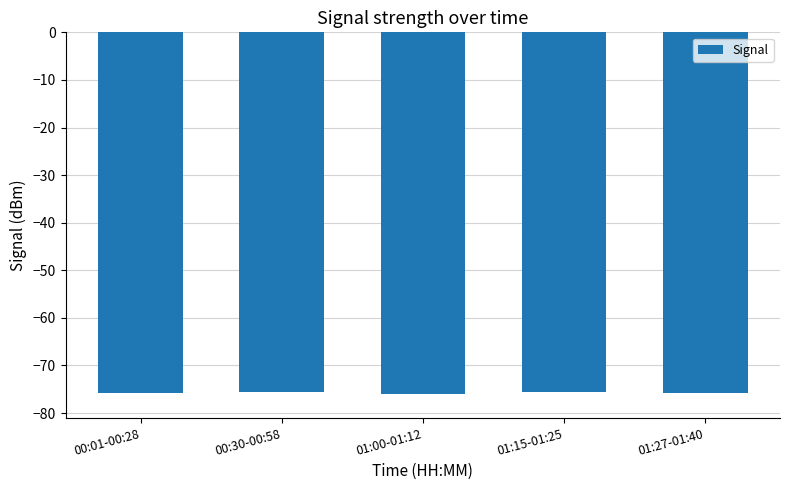

What is the label of the 5th bar from the right?

00:01-00:28